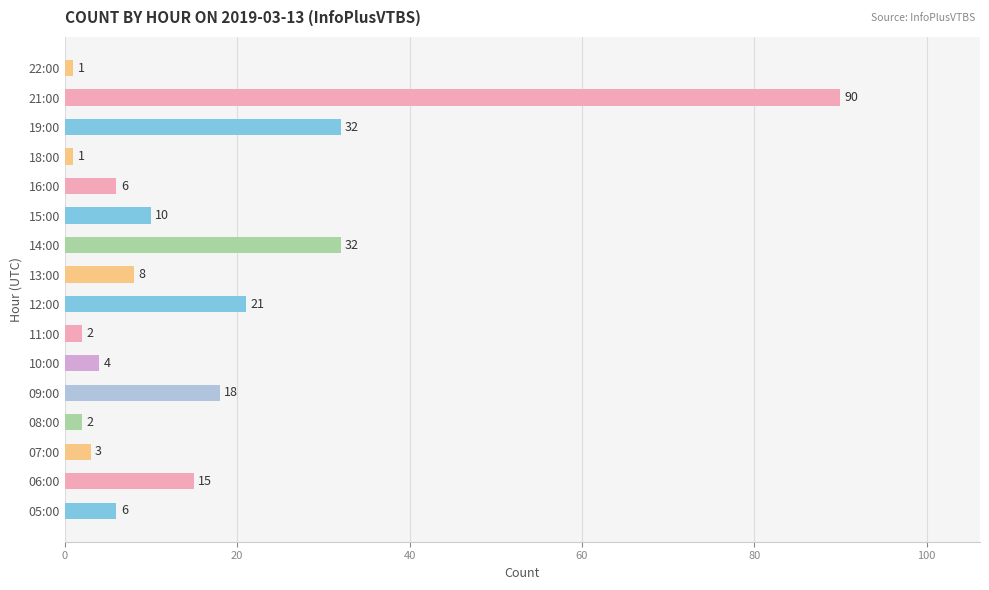

What is the change in value from 14:00 to 18:00?

-31